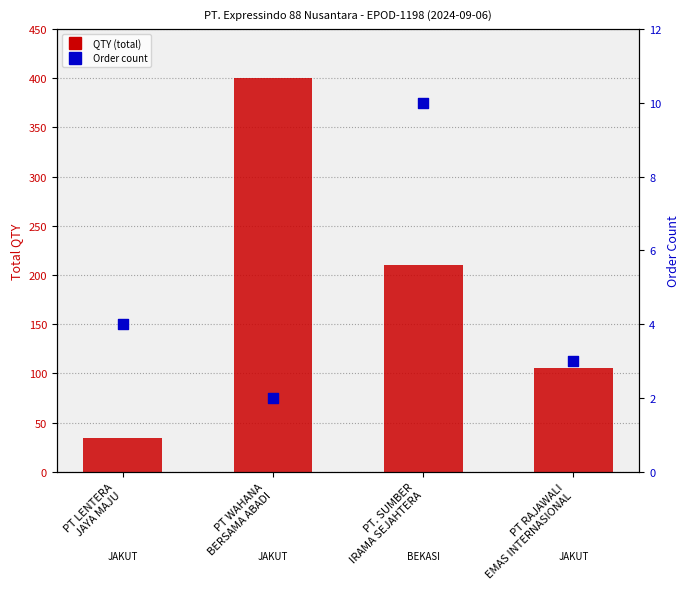

At which category is the sum across all series the highest?

PT WAHANA
BERSAMA ABADI